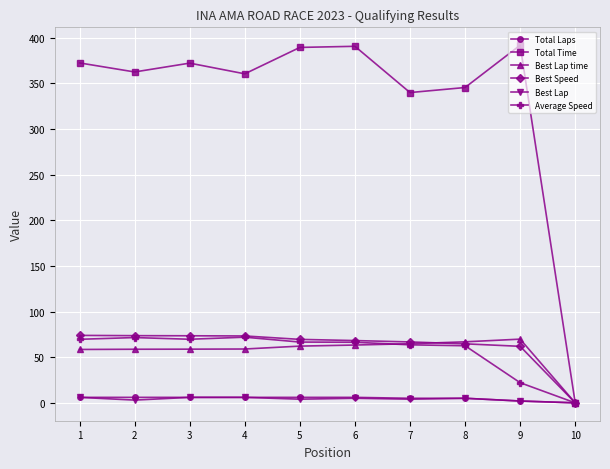

How many interior local peaks does the Total Time series have?

3